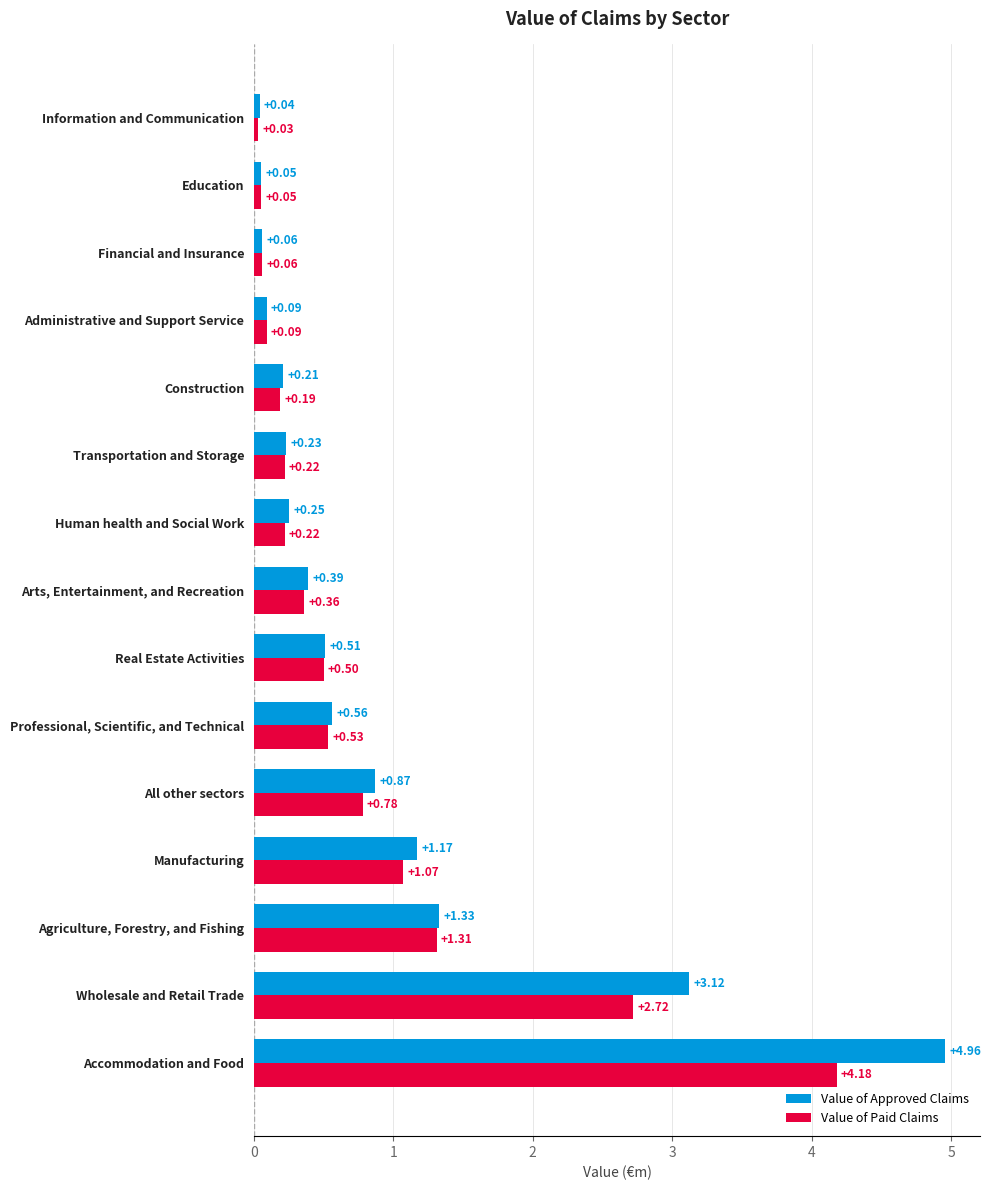

Which series has the widest spread of values?

Value of Approved Claims